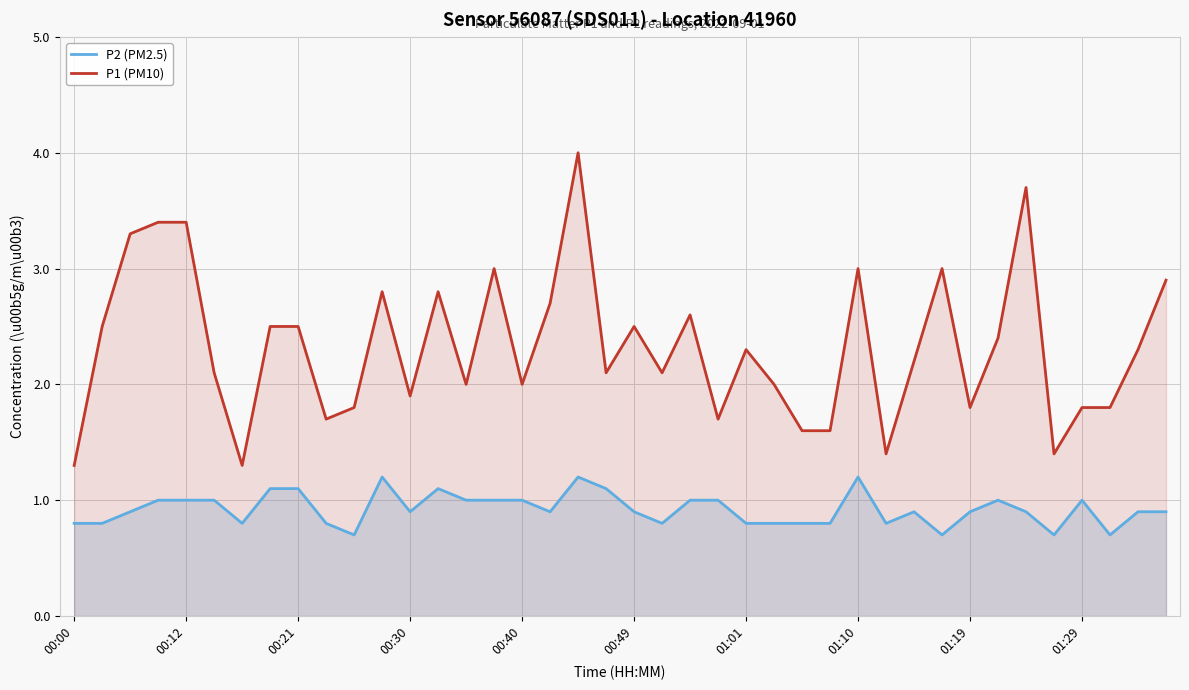

True or false: P2 (PM2.5) and P1 (PM10) cross at least once.

False